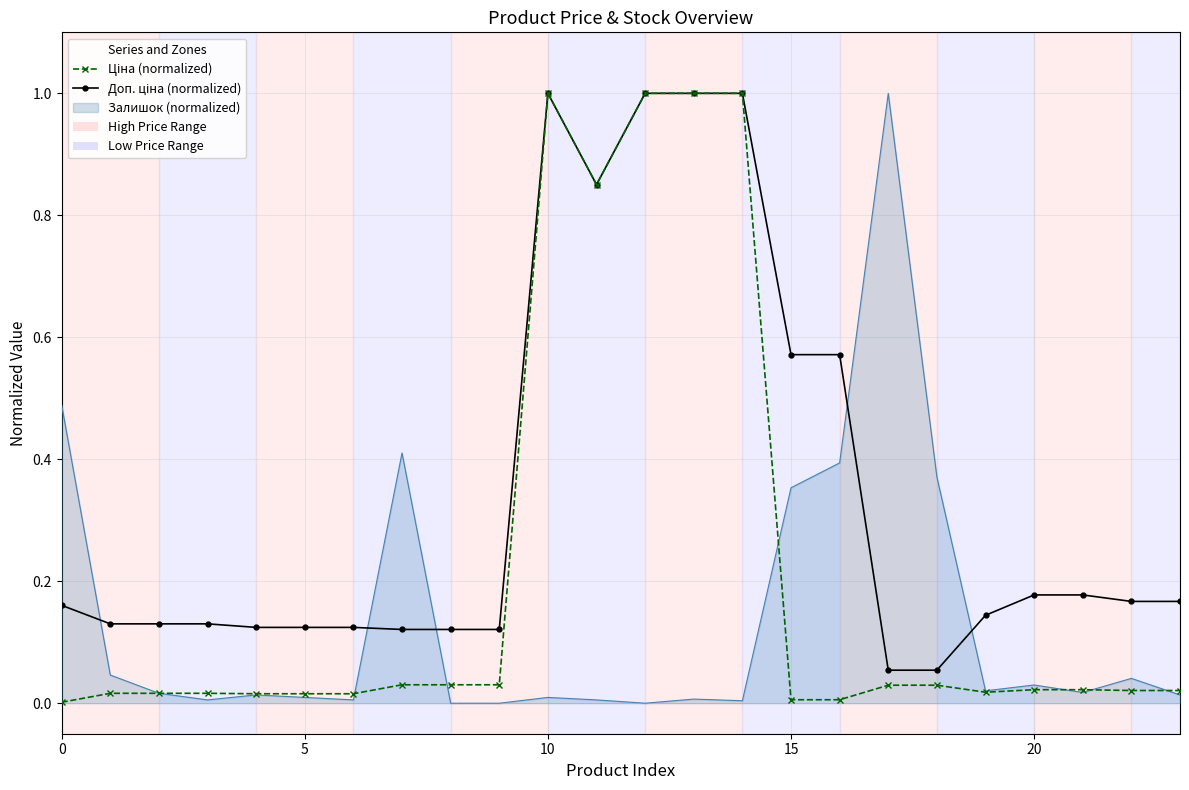

True or false: Доп. ціна (normalized) and Ціна (normalized) cross at least once.

False